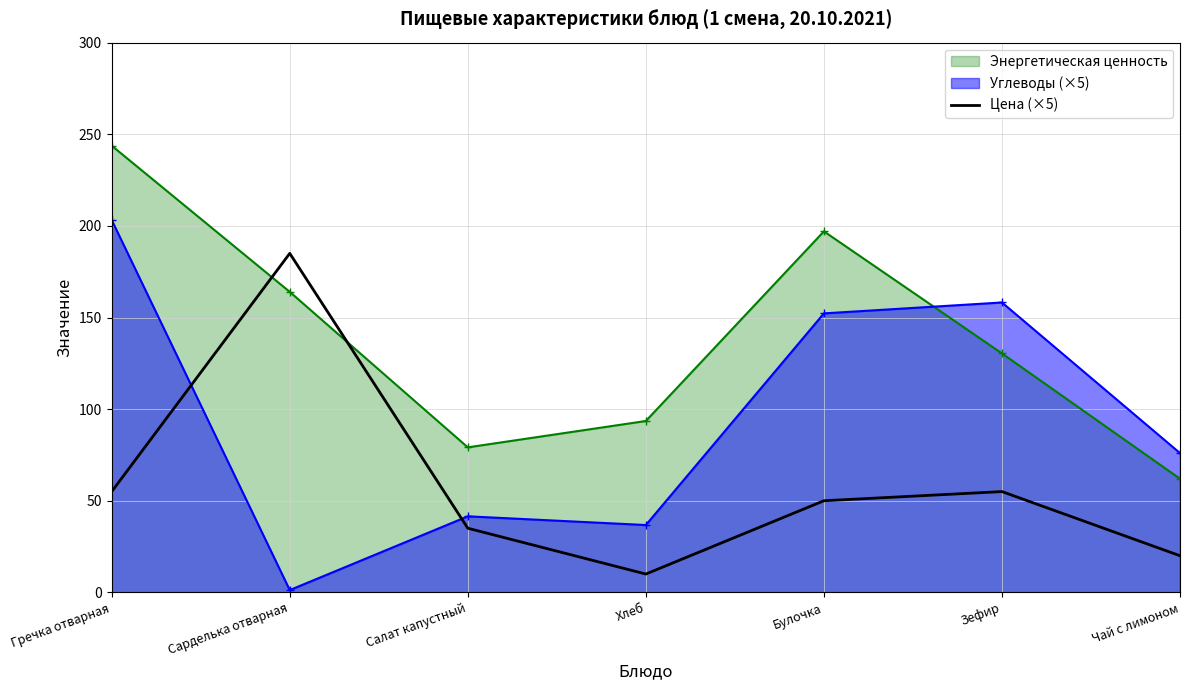

What position from the right is Булочка?

3